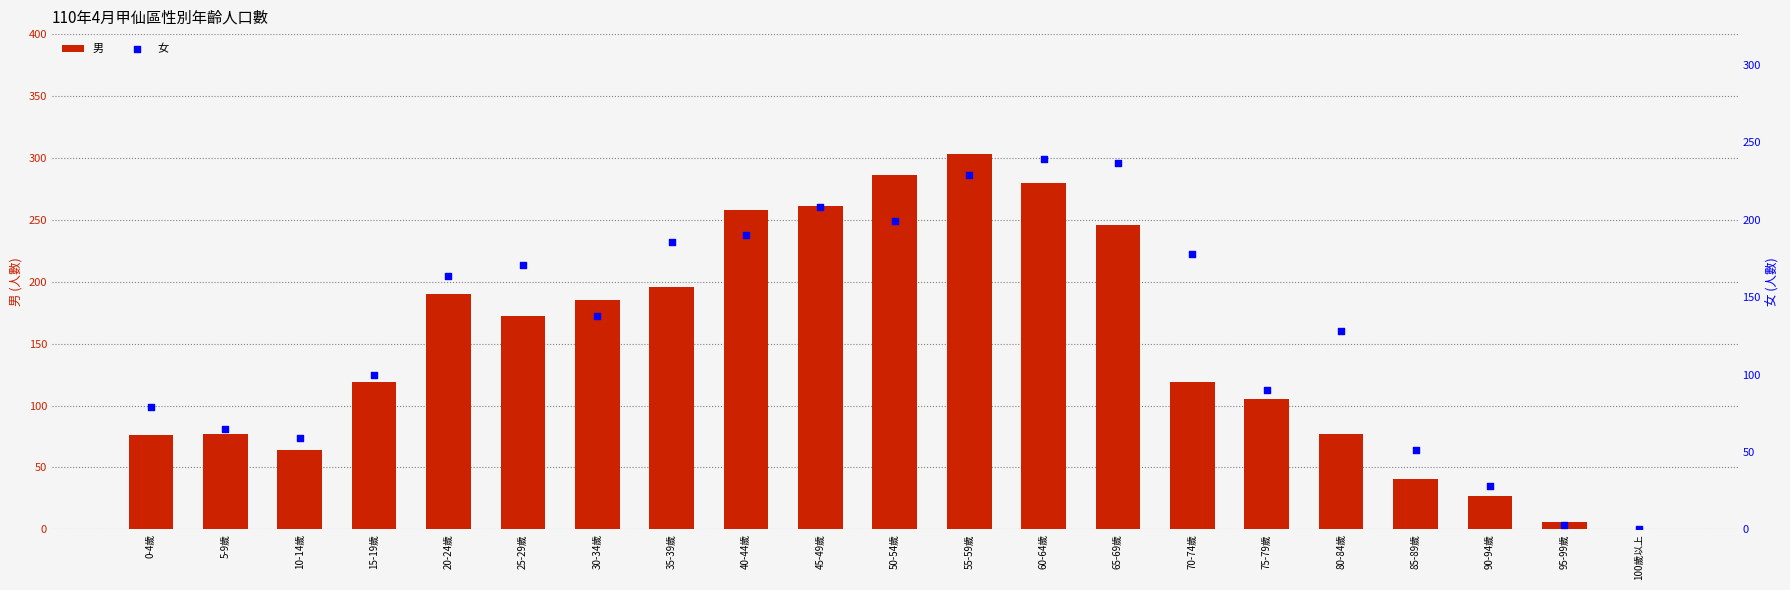

Which series contains the highest Y value?

男